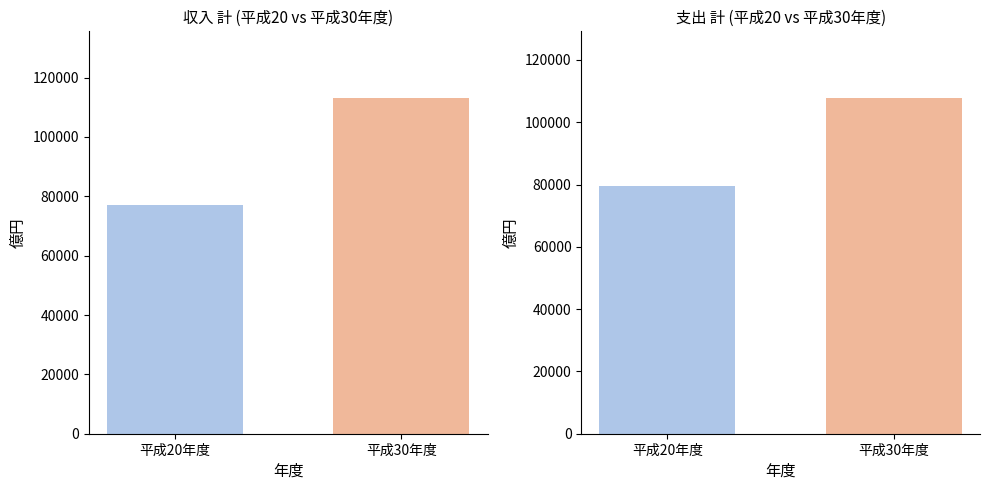

Count the number of data series in this chart.

2